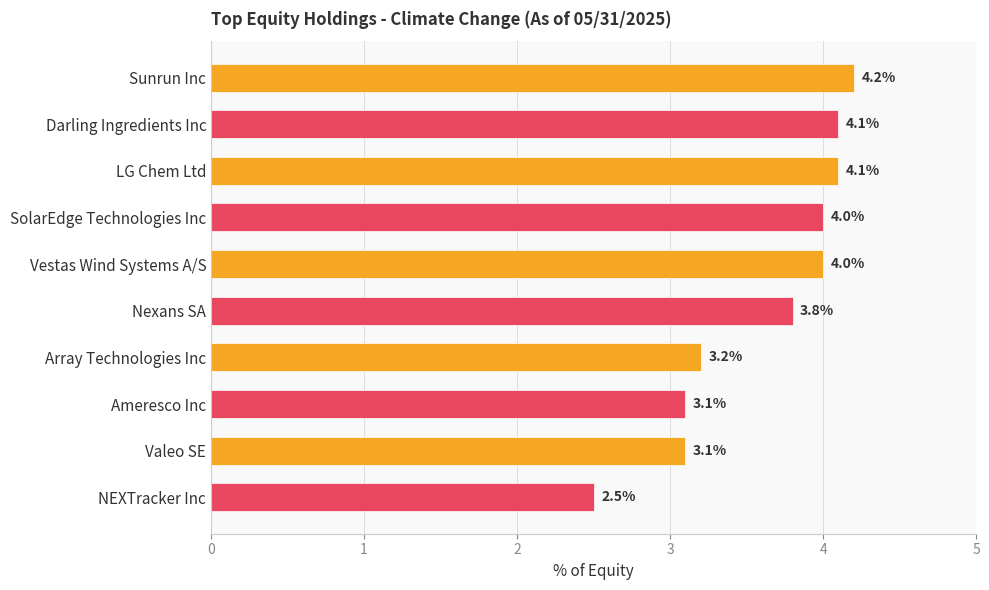

How many distinct data groups are displayed?

1